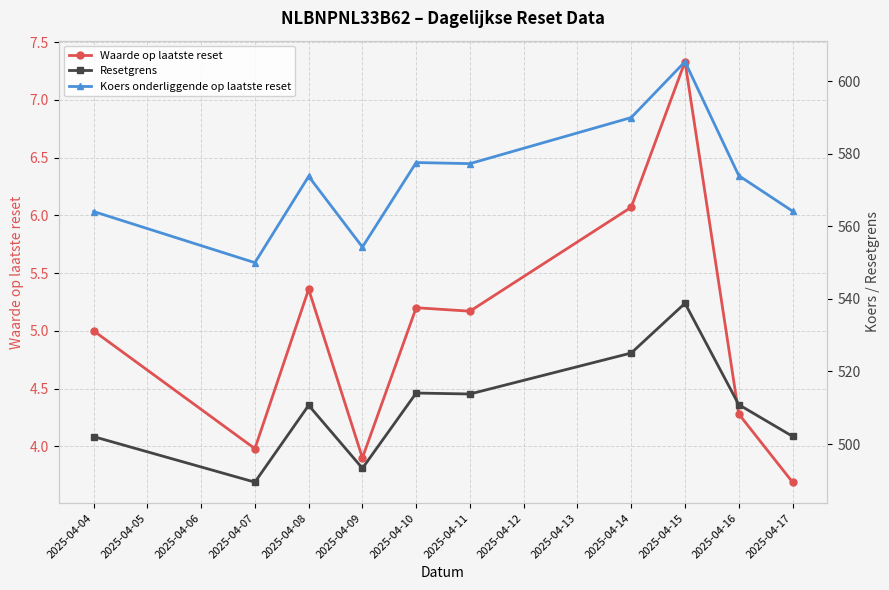

Which series has the widest spread of values?

Koers onderliggende op laatste reset